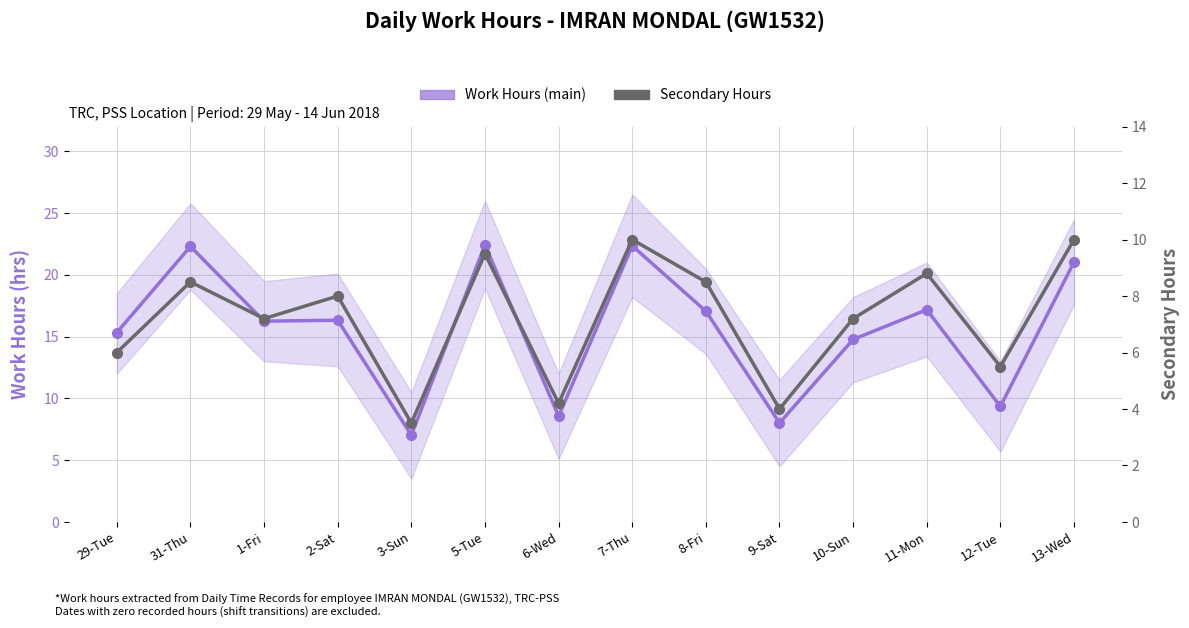

True or false: Secondary Hours has more than 1 interior local peaks.

True